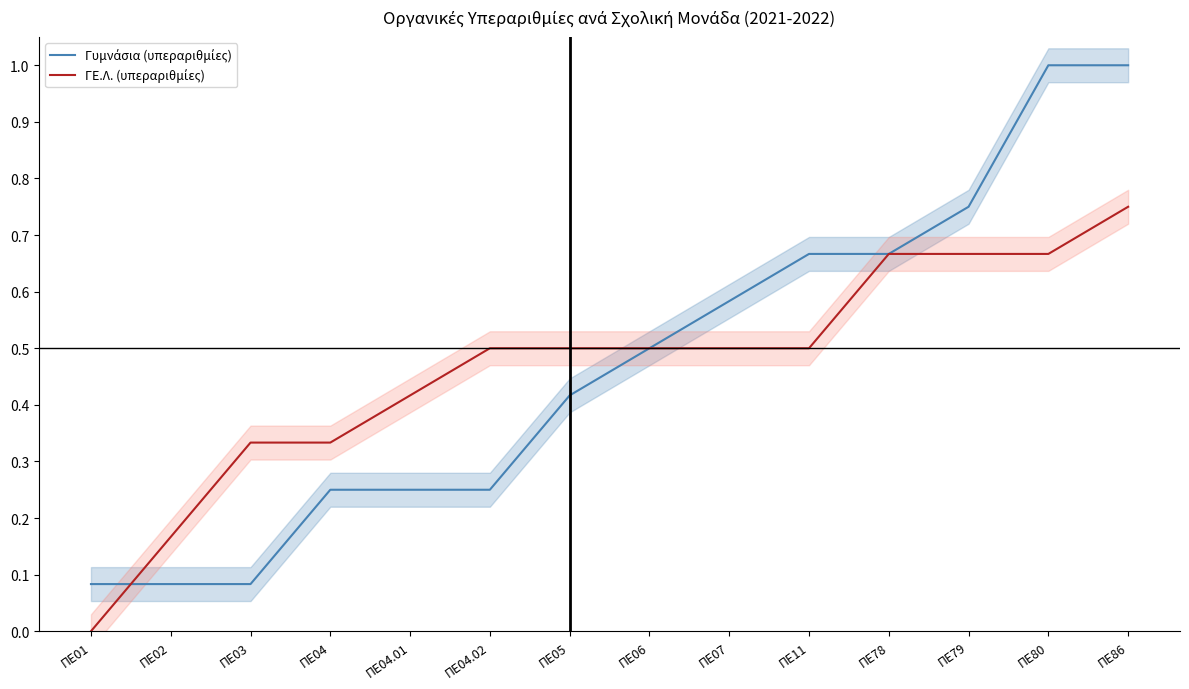

What is the sum of the ΓΕ.Λ. (υπεραριθμίες) values at ΠΕ11 and ΠΕ06?

1.0